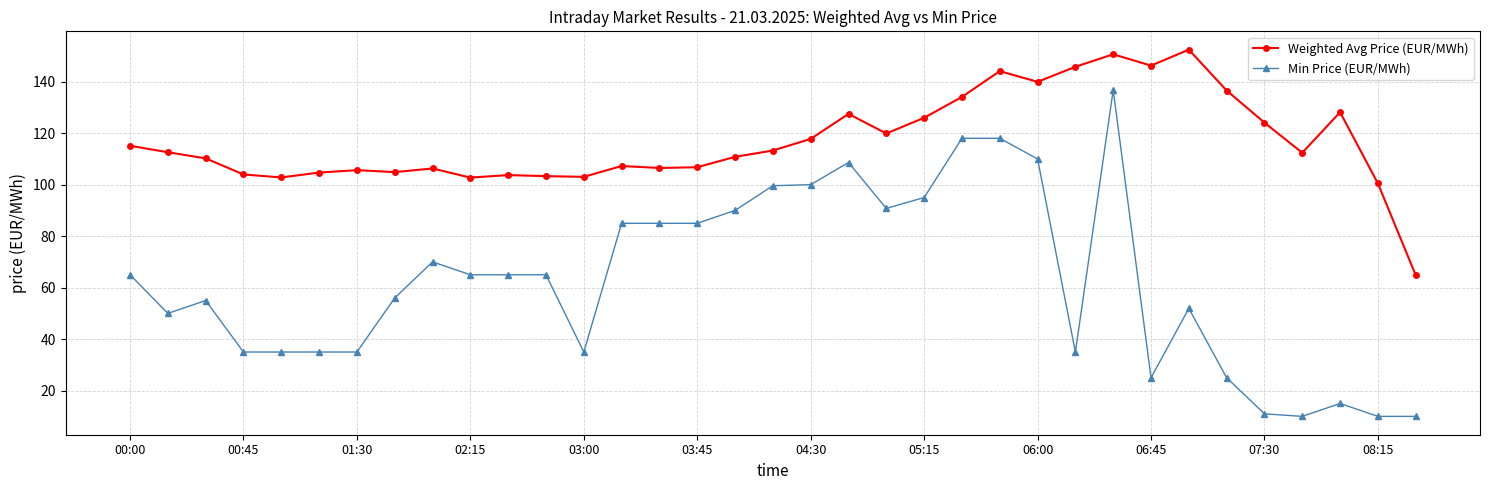

True or false: Min Price (EUR/MWh) and Weighted Avg Price (EUR/MWh) cross at least once.

False